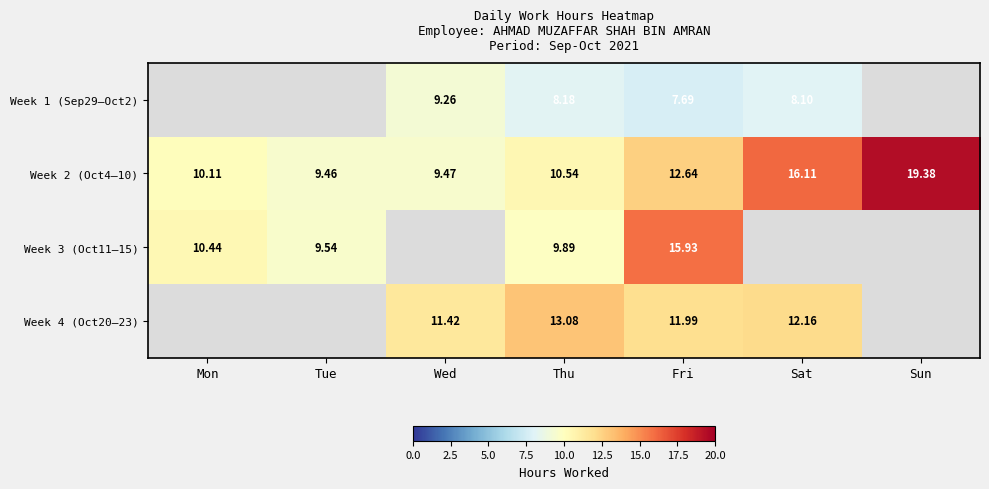

Where does the Week 2 (Oct4–10) series first go above 10?

Mon